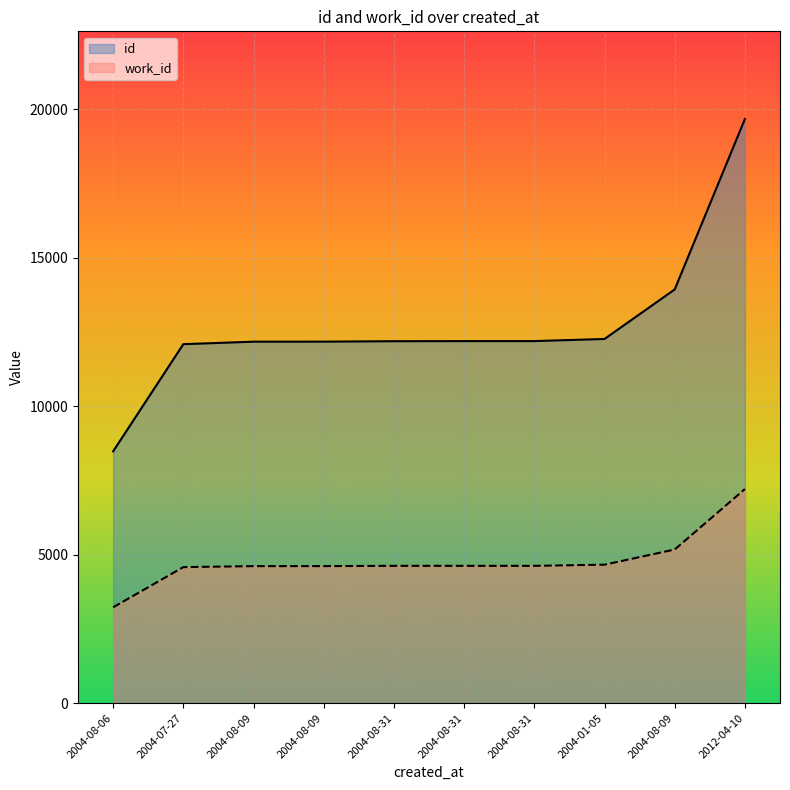

What is the average value of the id series?

12735